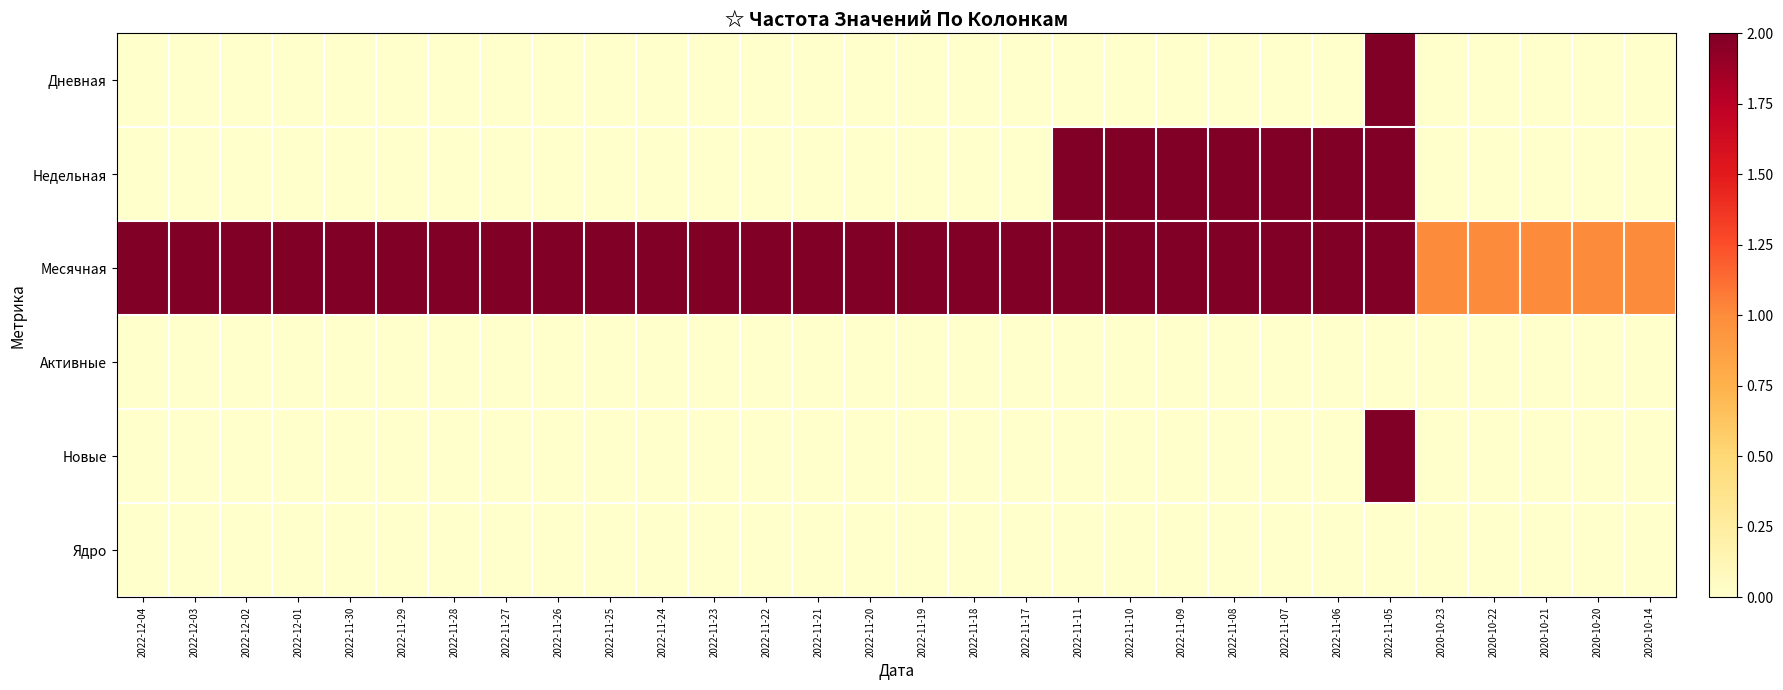

How many series are shown in this chart?

6